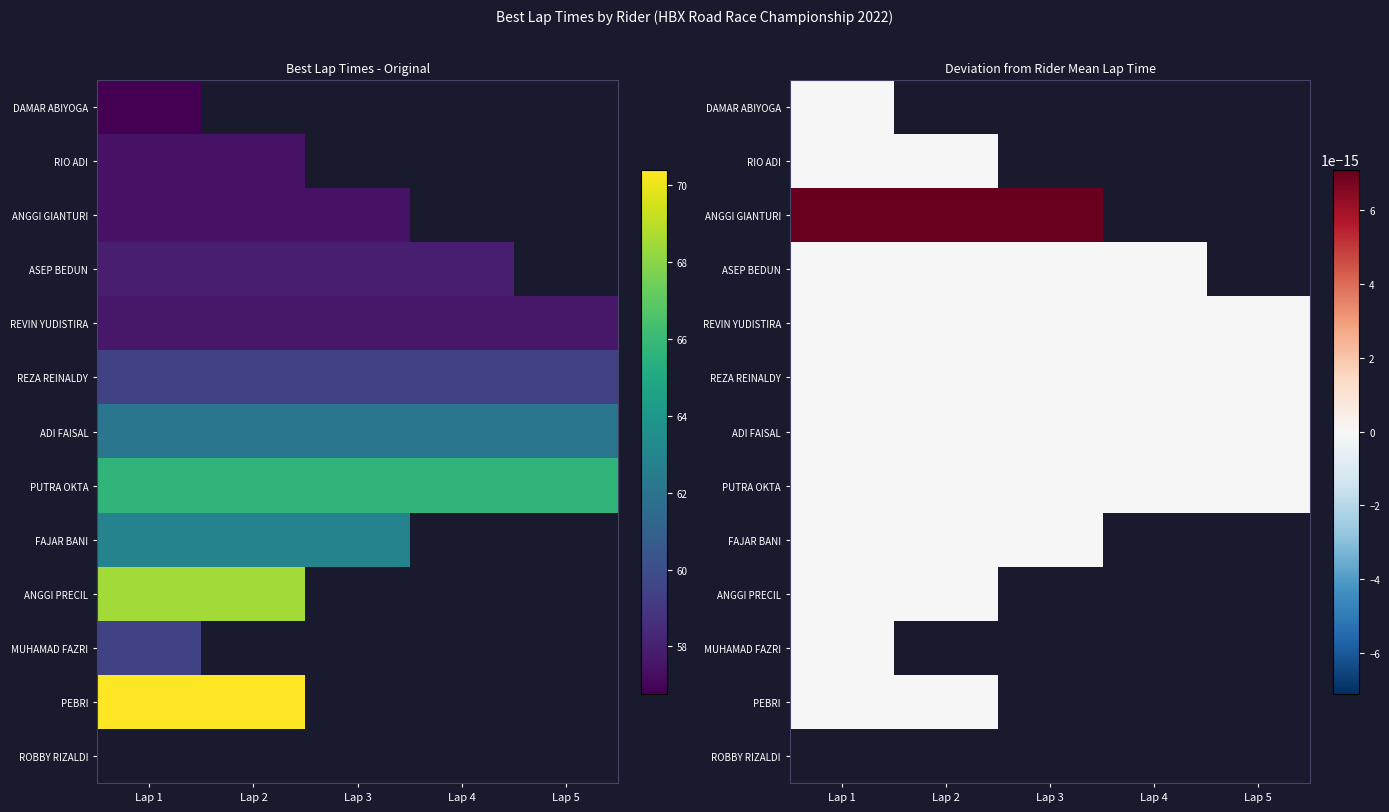

Is it true that PEBRI equals 109.6 at Lap 1?

False